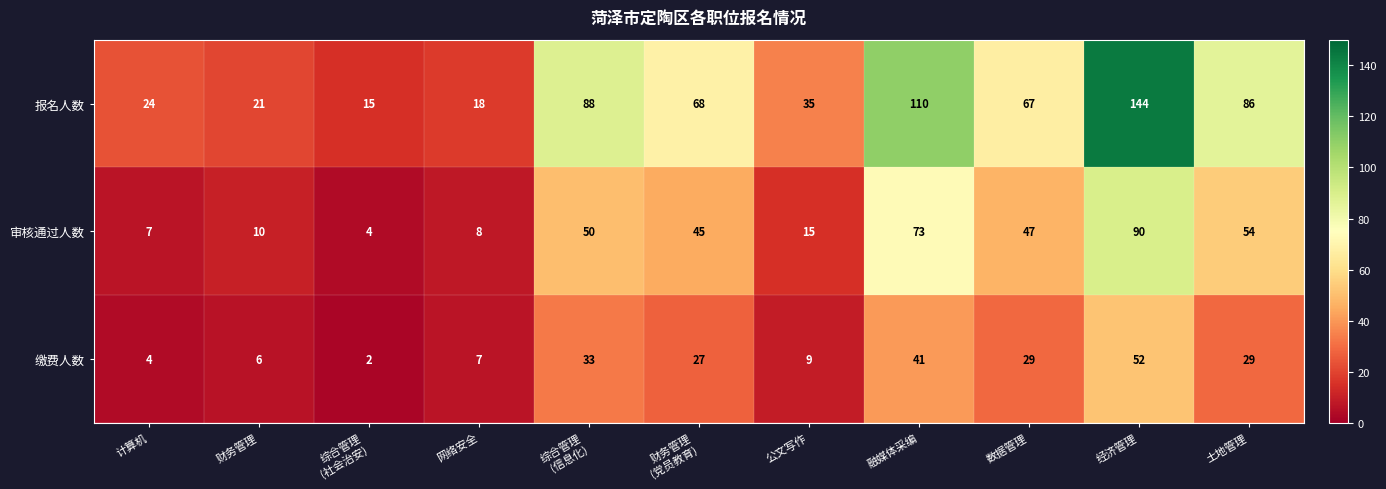

Which series has the largest range (max minus min)?

报名人数